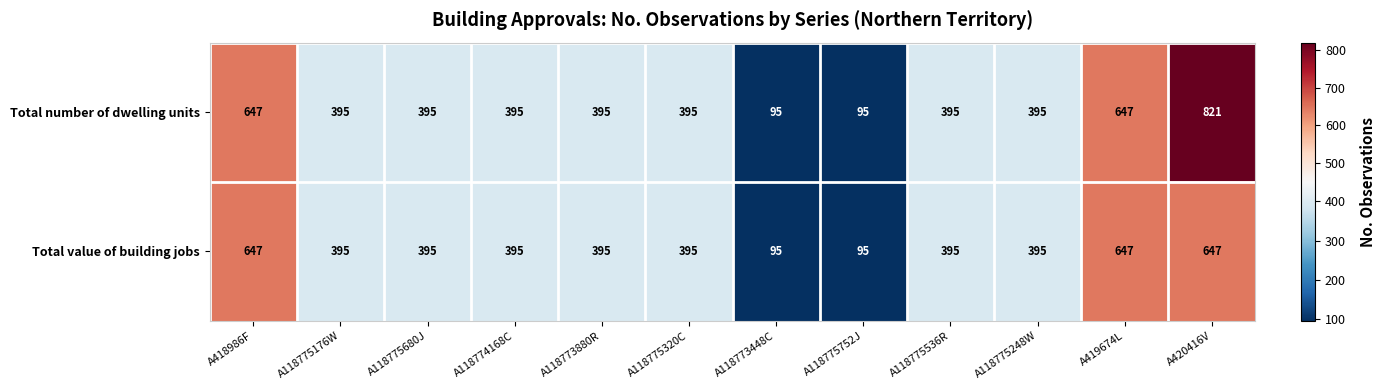

Reading right to left, extract all data points from this chart.

Total number of dwelling units: A420416V=821	A419674L=647	A118775248W=395	A118775536R=395	A118775752J=95	A118773448C=95	A118775320C=395	A118773880R=395	A118774168C=395	A118775680J=395	A118775176W=395	A418986F=647
Total value of building jobs: A420416V=647	A419674L=647	A118775248W=395	A118775536R=395	A118775752J=95	A118773448C=95	A118775320C=395	A118773880R=395	A118774168C=395	A118775680J=395	A118775176W=395	A418986F=647